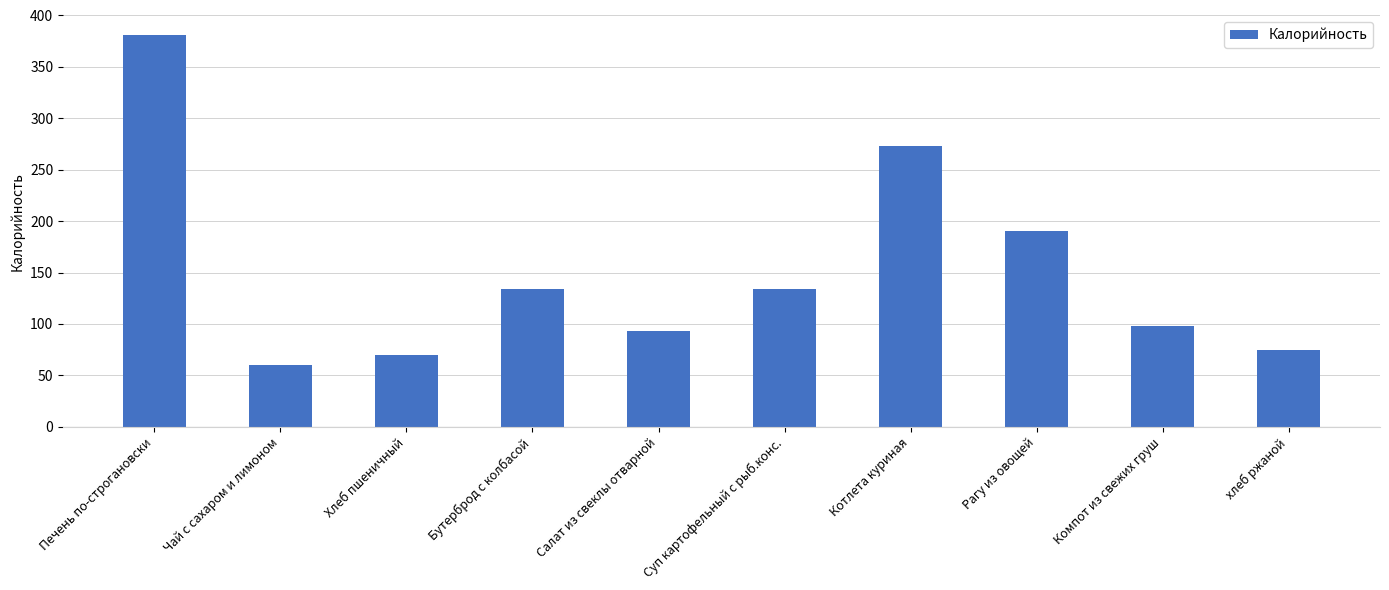

Which label corresponds to the largest value in the chart?

Печень по-строгановски